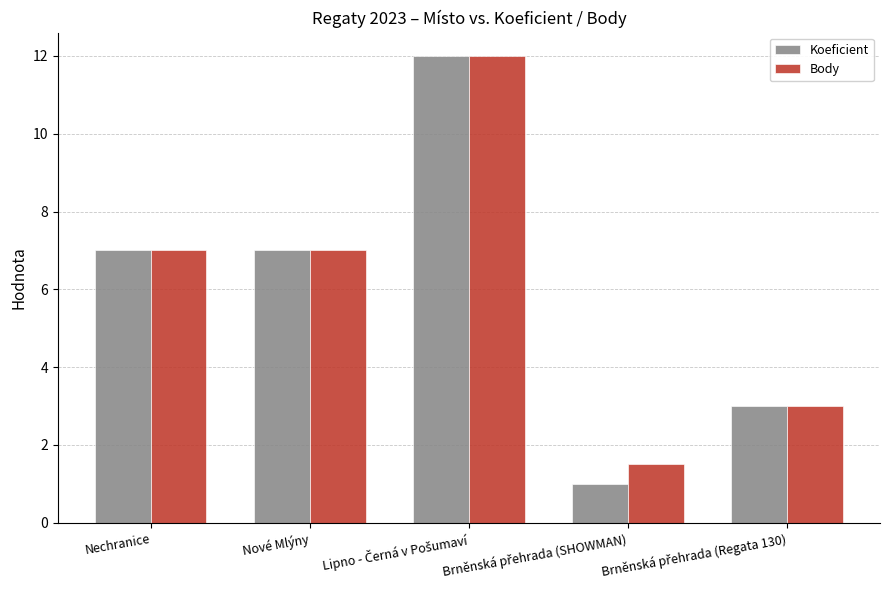

Read the Koeficient value at Nové Mlýny.

7.0